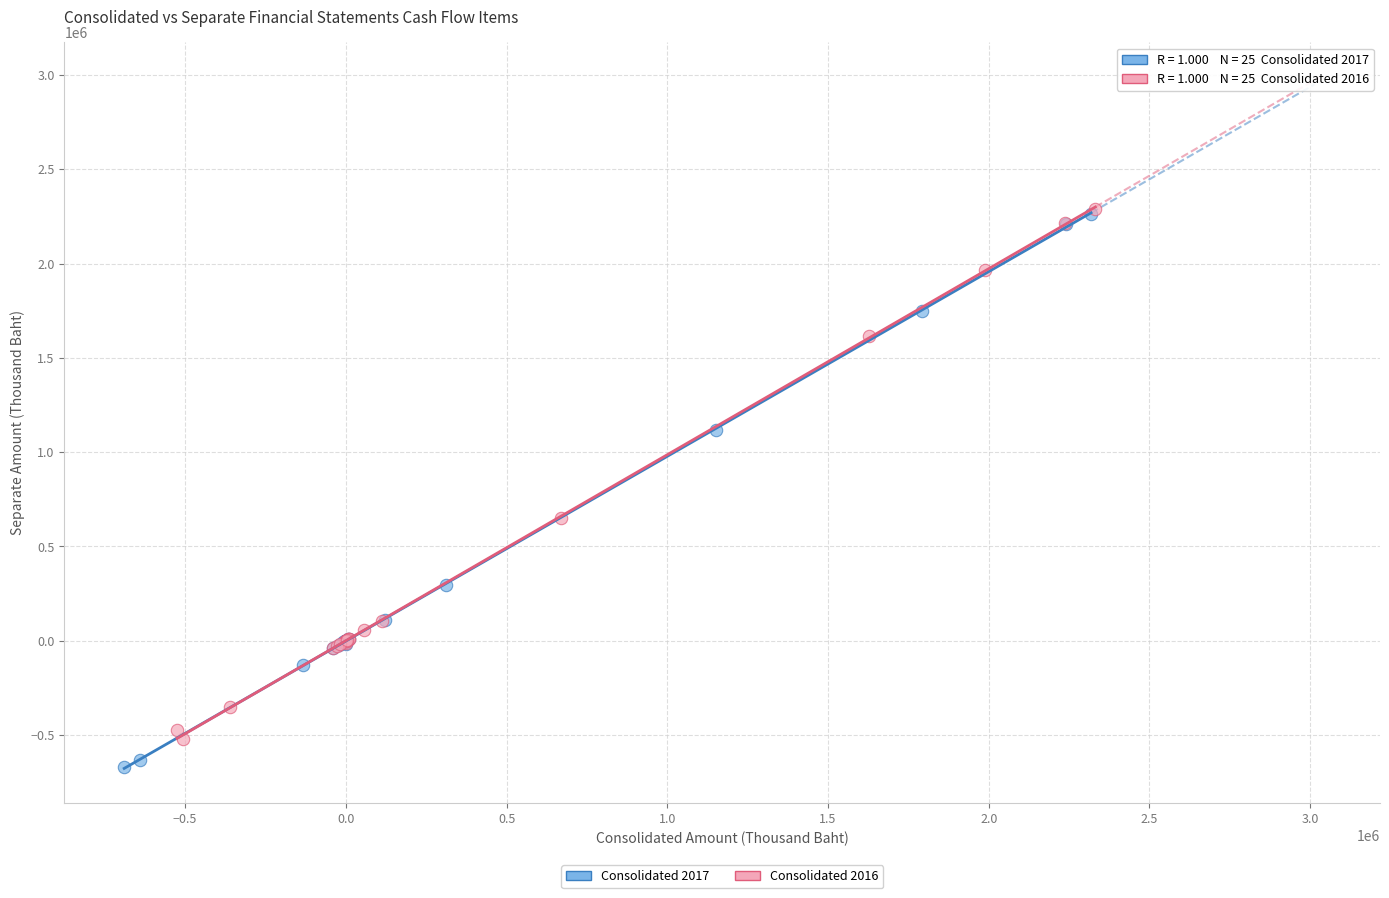

Which series has the widest spread of Y values?

Consolidated 2017